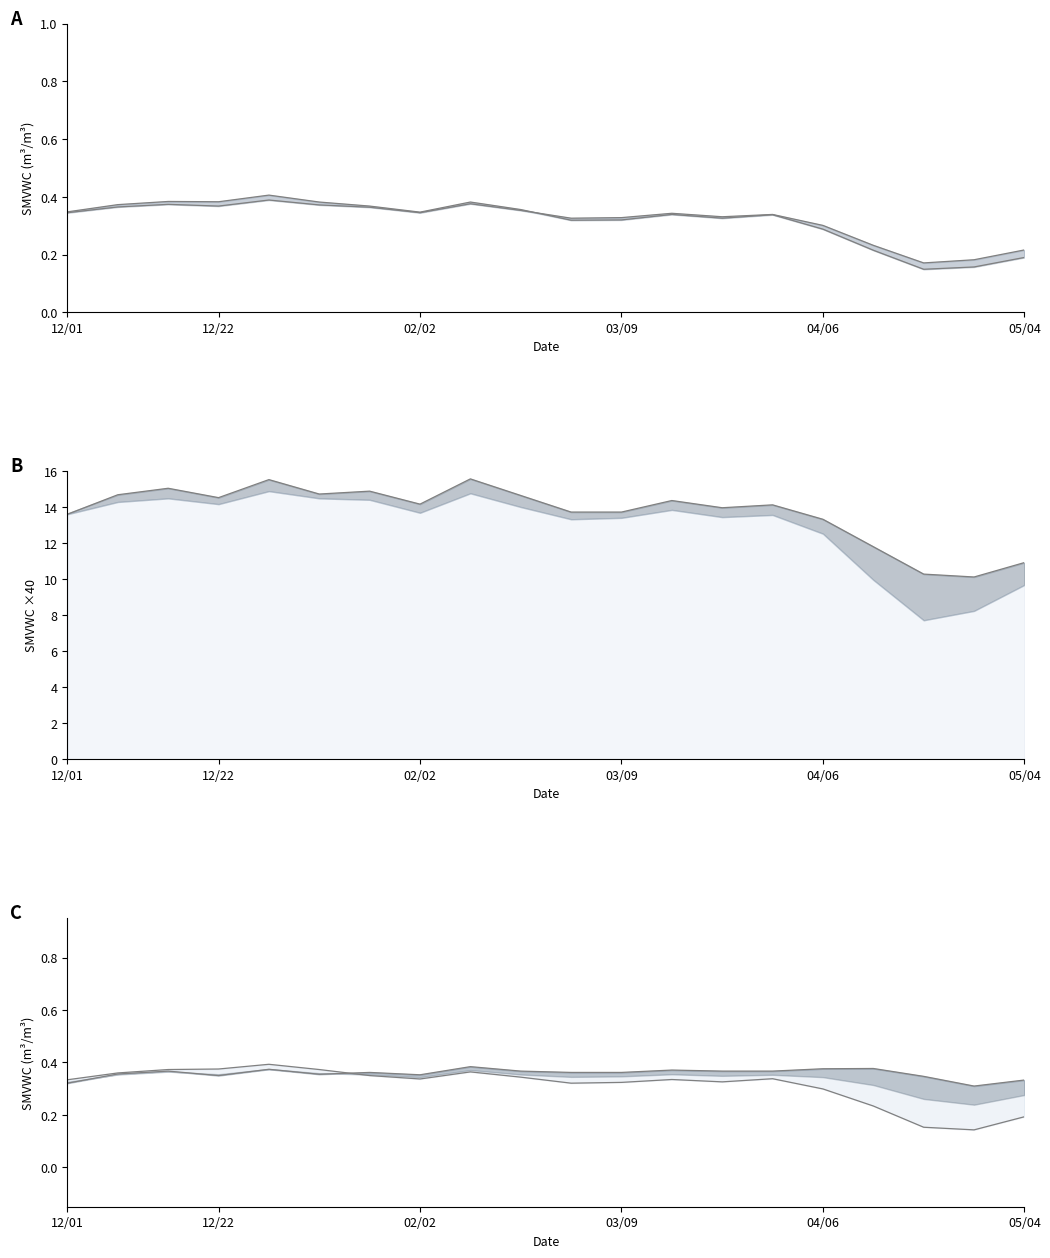

What is the total value across all series at 20091208?

15.8